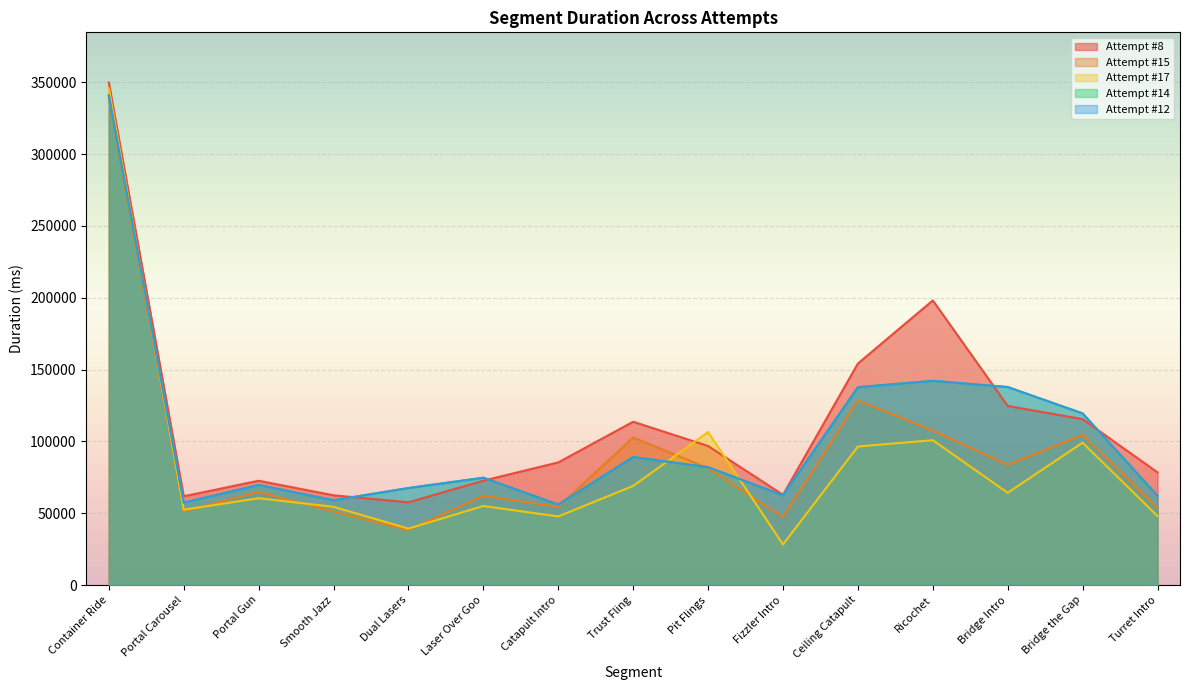

Reading left to right, transcribe all the data shown in this chart.

Attempt #8: Container Ride=349856	Portal Carousel=61803	Portal Gun=72624	Smooth Jazz=62486	Dual Lasers=57609	Laser Over Goo=72668	Catapult Intro=85395	Trust Fling=113708	Pit Flings=96807	Fizzler Intro=62786	Ceiling Catapult=154242	Ricochet=198185	Bridge Intro=124712	Bridge the Gap=115513	Turret Intro=78450
Attempt #15: Container Ride=339385	Portal Carousel=51356	Portal Gun=64937	Smooth Jazz=51156	Dual Lasers=38331	Laser Over Goo=62204	Catapult Intro=54531	Trust Fling=102765	Pit Flings=81343	Fizzler Intro=47251	Ceiling Catapult=128610	Ricochet=107616	Bridge Intro=83773	Bridge the Gap=104532	Turret Intro=53749
Attempt #17: Container Ride=345823	Portal Carousel=52441	Portal Gun=60447	Smooth Jazz=54491	Dual Lasers=39313	Laser Over Goo=55032	Catapult Intro=47788	Trust Fling=69023	Pit Flings=106527	Fizzler Intro=28266	Ceiling Catapult=96468	Ricochet=100852	Bridge Intro=64242	Bridge the Gap=99128	Turret Intro=48051
Attempt #14: Container Ride=340888	Portal Carousel=57371	Portal Gun=69697	Smooth Jazz=59049	Dual Lasers=67555	Laser Over Goo=74707	Catapult Intro=56040	Trust Fling=89140	Pit Flings=82079	Fizzler Intro=62455	Ceiling Catapult=137775	Ricochet=142193	Bridge Intro=137869	Bridge the Gap=119505	Turret Intro=62129
Attempt #12: Container Ride=340888	Portal Carousel=57371	Portal Gun=69697	Smooth Jazz=59049	Dual Lasers=67555	Laser Over Goo=74707	Catapult Intro=56040	Trust Fling=89140	Pit Flings=82079	Fizzler Intro=62455	Ceiling Catapult=137775	Ricochet=142193	Bridge Intro=137869	Bridge the Gap=119505	Turret Intro=62129